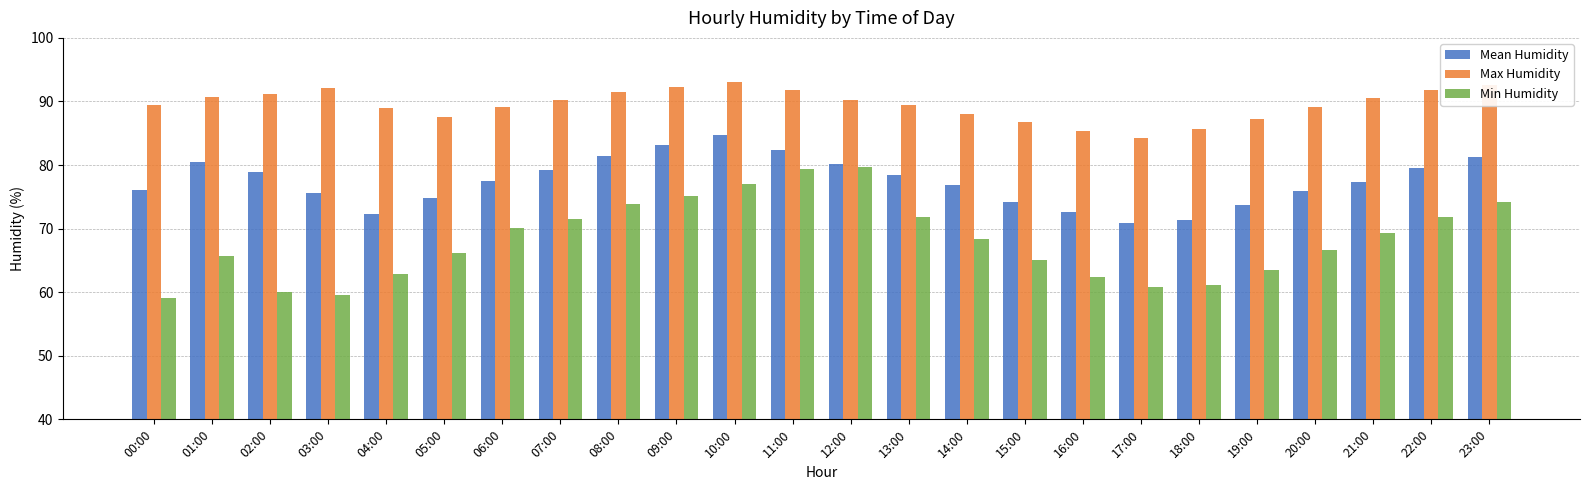

What is the total value across all series at 02:00?

230.2